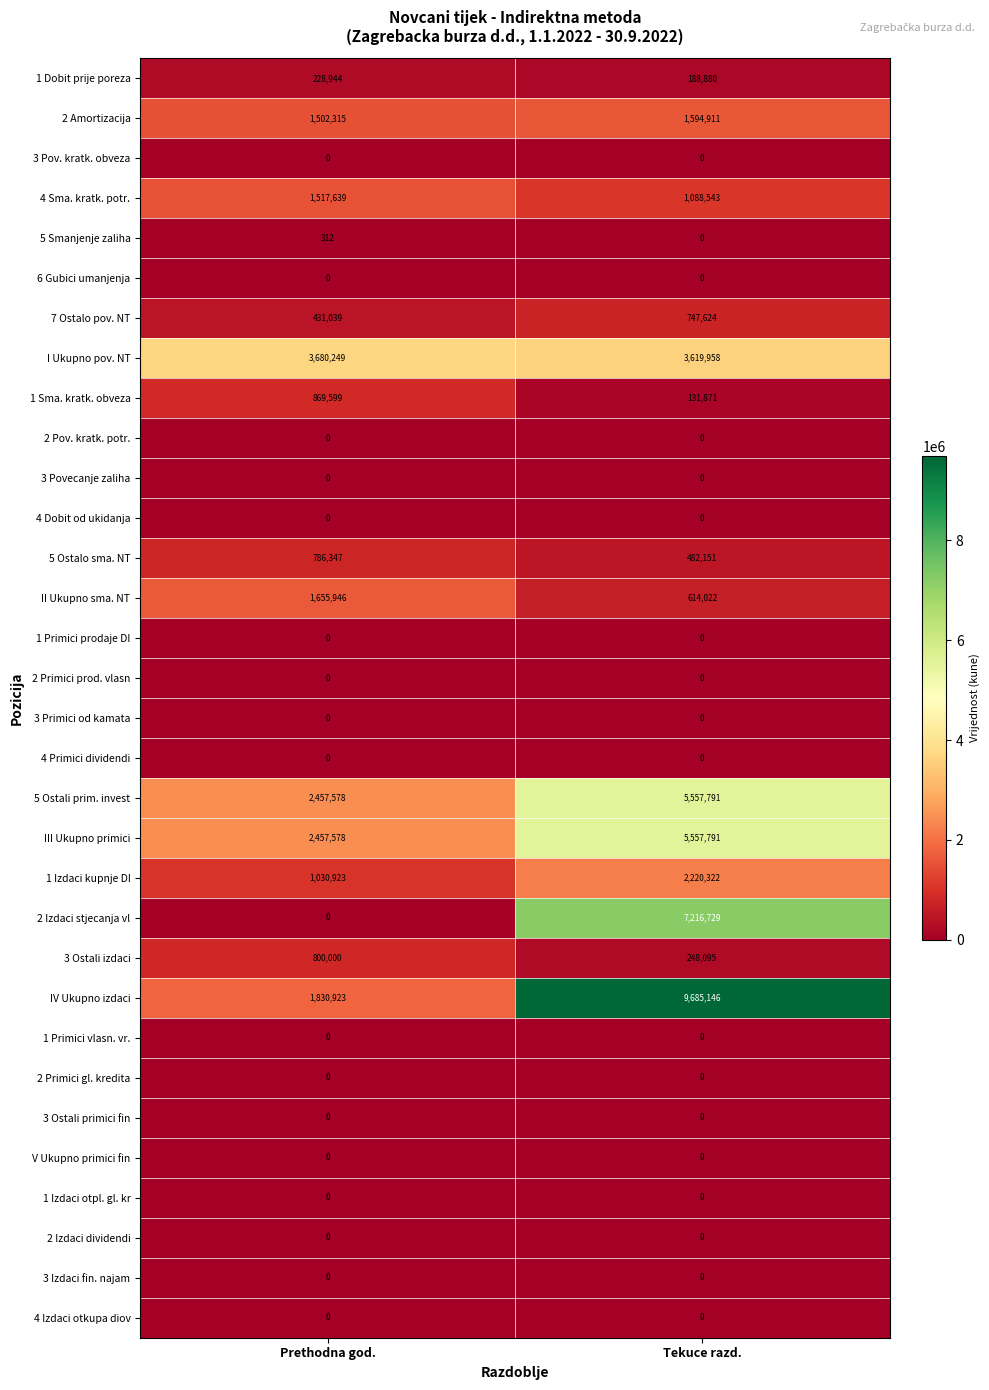

Which series has the widest spread of values?

IV Ukupno izdaci